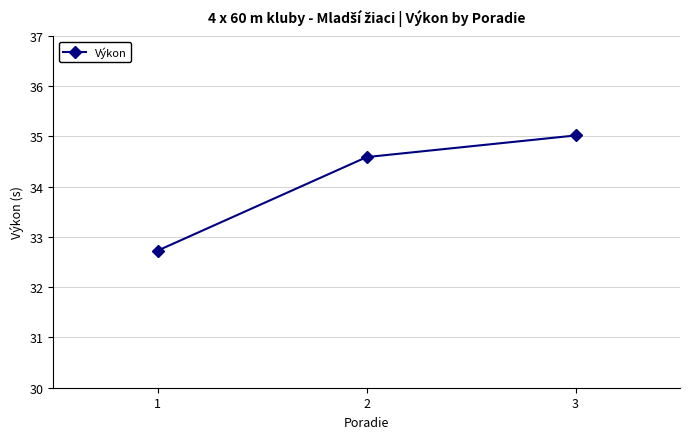

Is this an area chart (filled region under the line)?

No